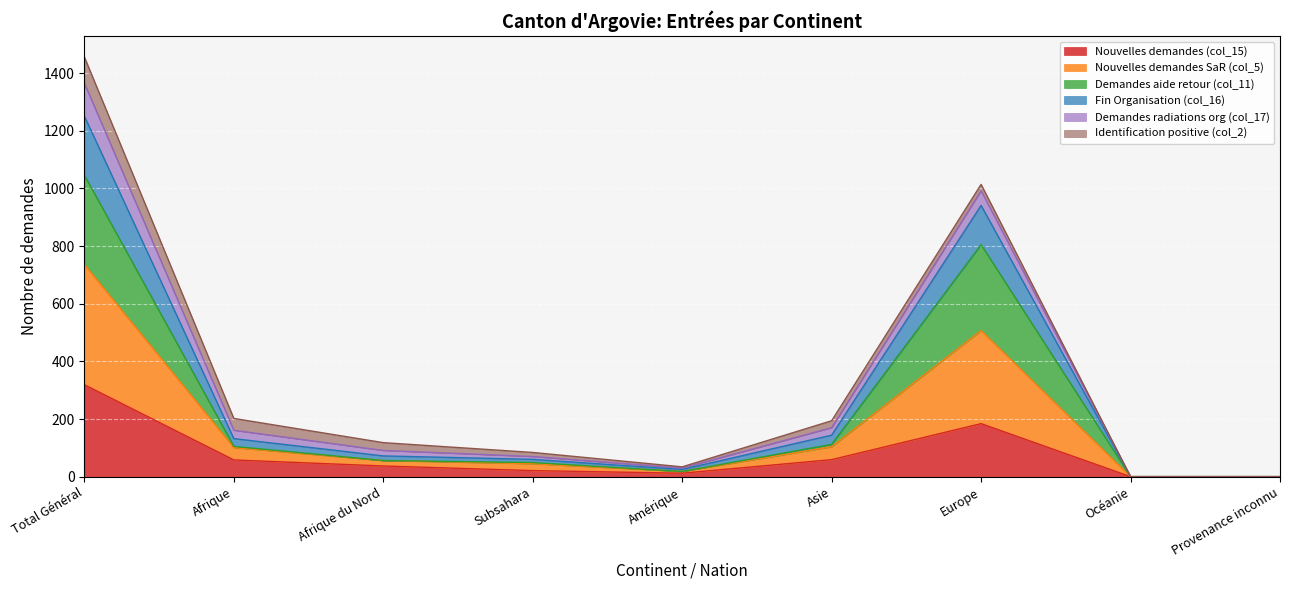

Which category has the highest value in the Demandes aide retour (col_11) series?

Total Général